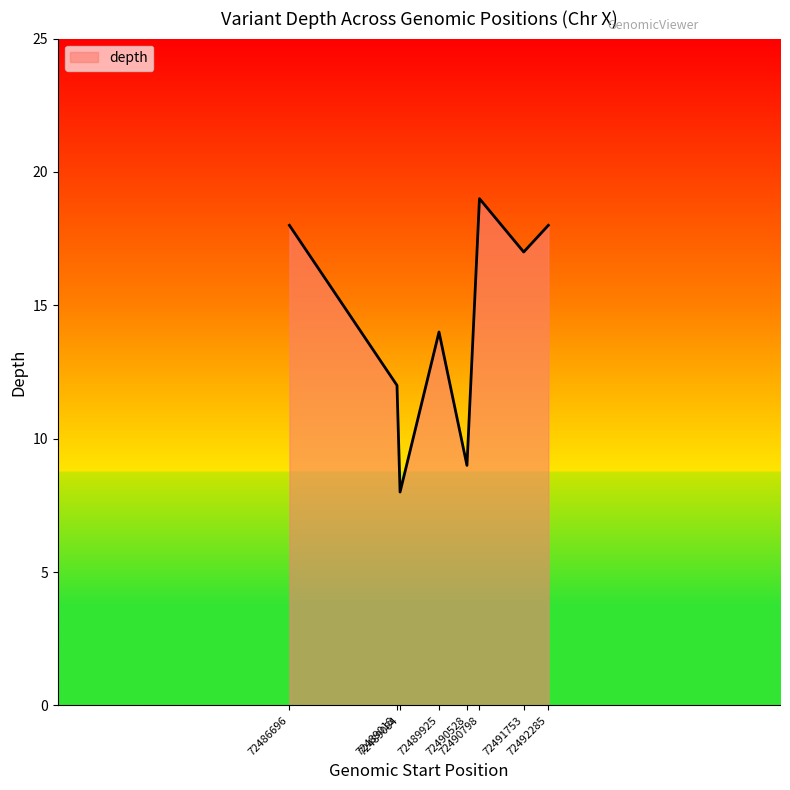

What is the smallest value displayed?

8